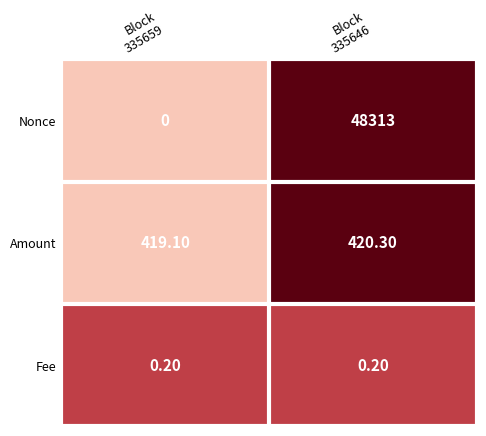

Which series has the widest spread of values?

Nonce